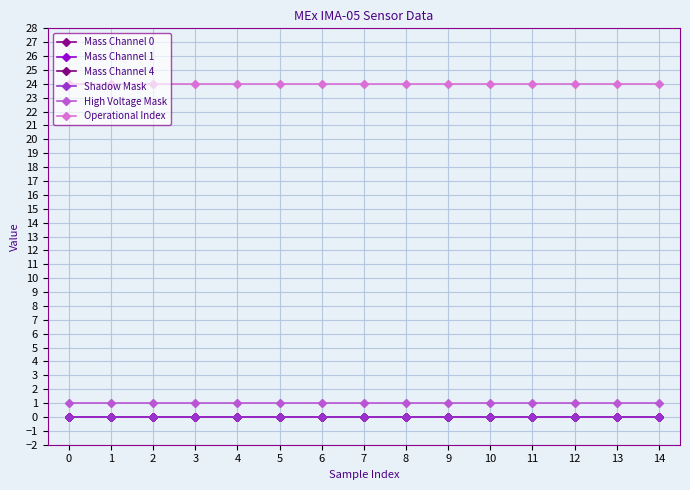

Is this an area chart (filled region under the line)?

No